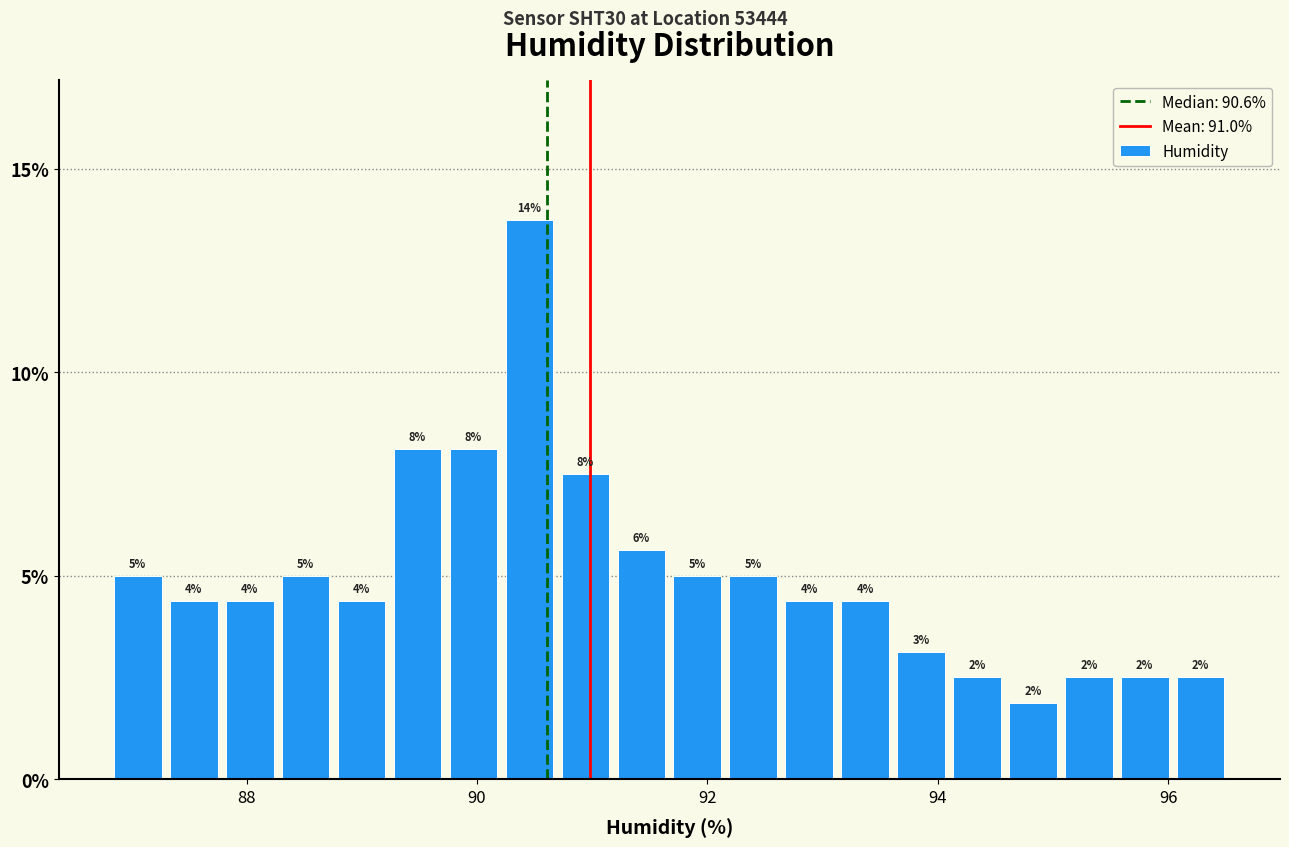

Around what value on the x-axis is the tallest bar? Give the approximate position of its centre, as read against the axis.

90.4